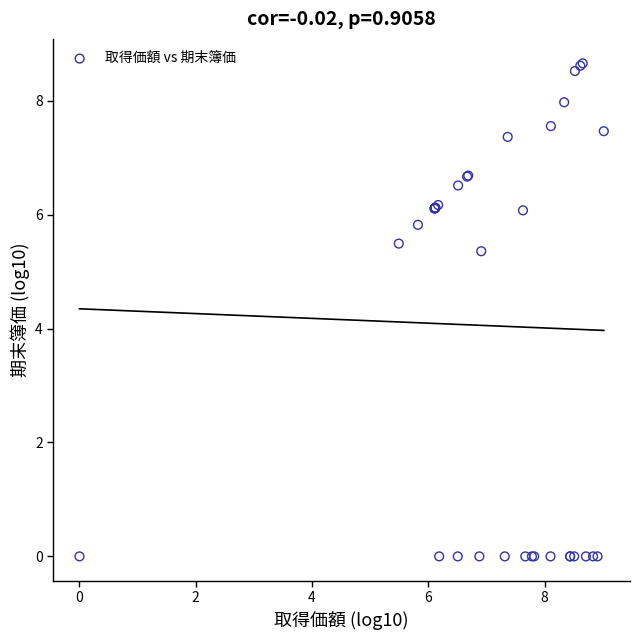

What Y value in the scatter plot is closest to 4?

5.4